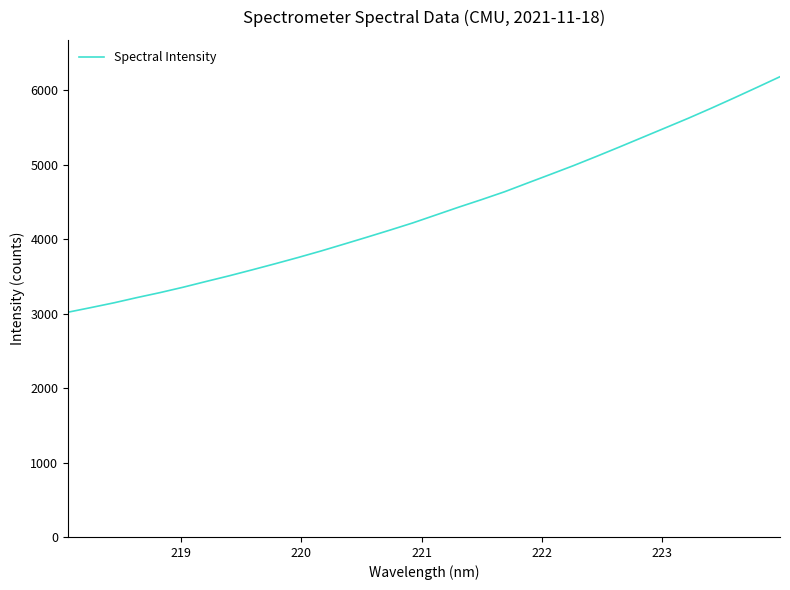

What is the smallest value displayed?

3019.3